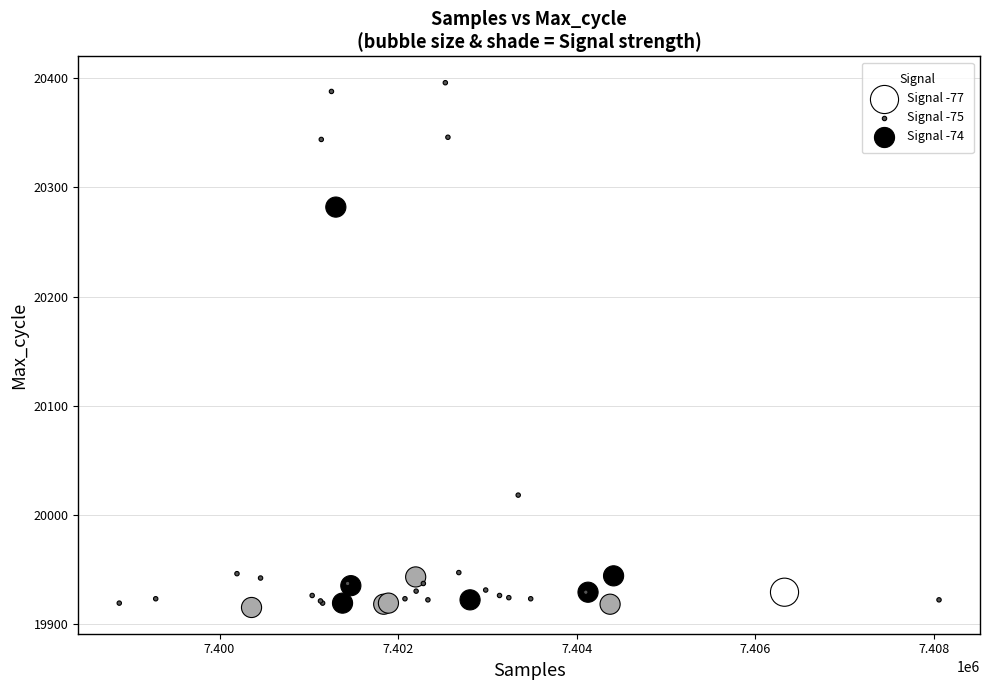

What Y value in the scatter plot is closest to 20155?

20282